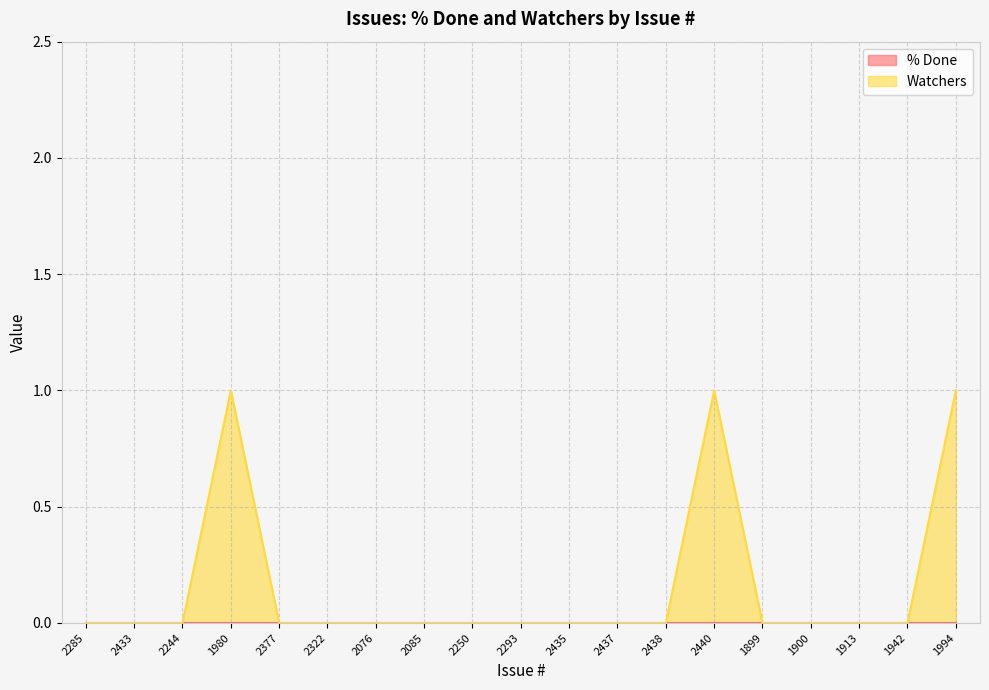

Reading left to right, what are all the values shown in this chart?

0	0	0	1	0	0	0	0	0	0	0	0	0	1	0	0	0	0	1